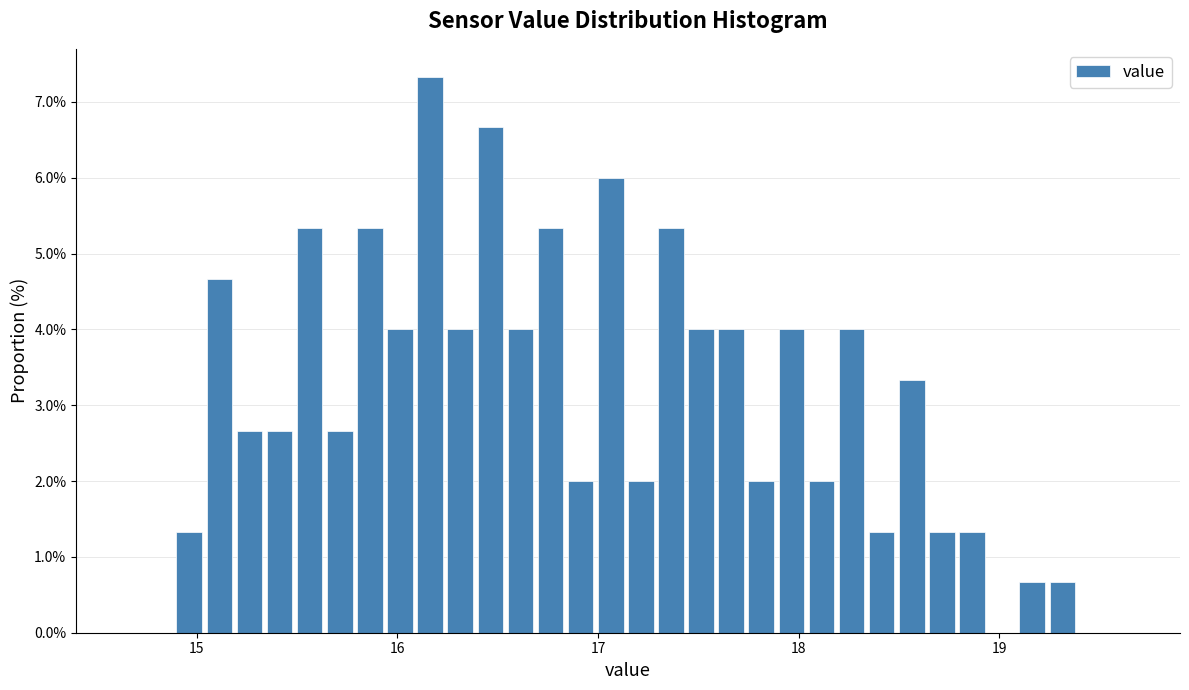

Read against the x-axis, roughly where is the centre of the tallest bar?

16.2